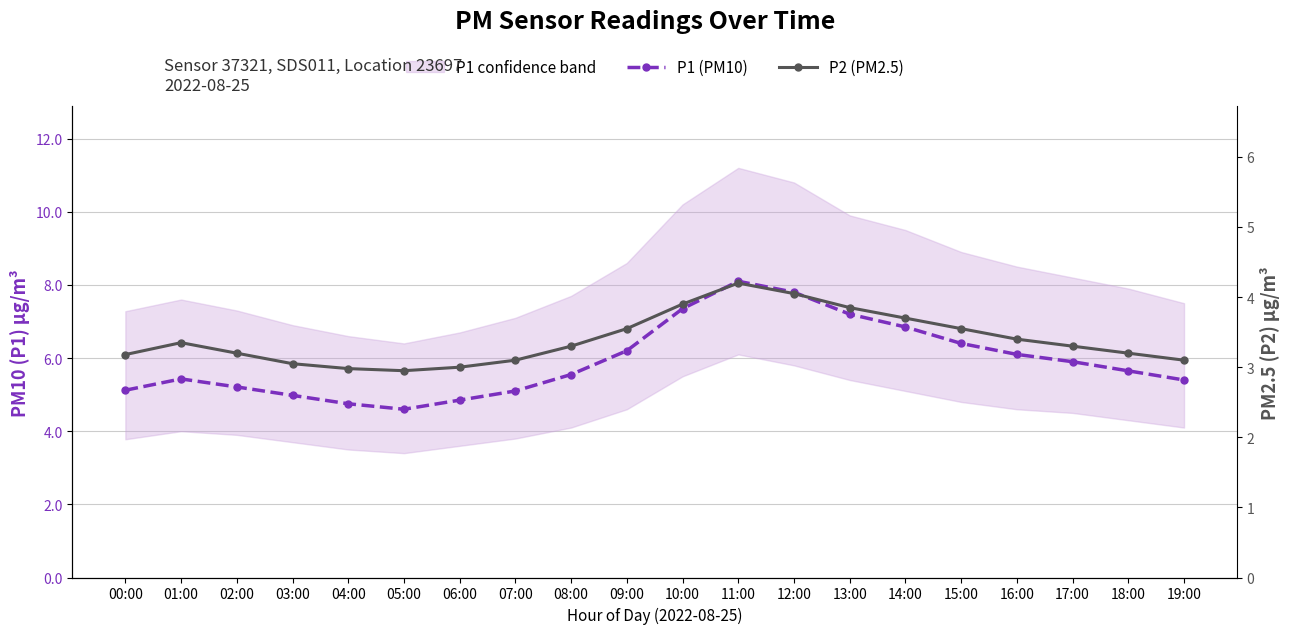

Which category has the lowest value across all series?

05:00